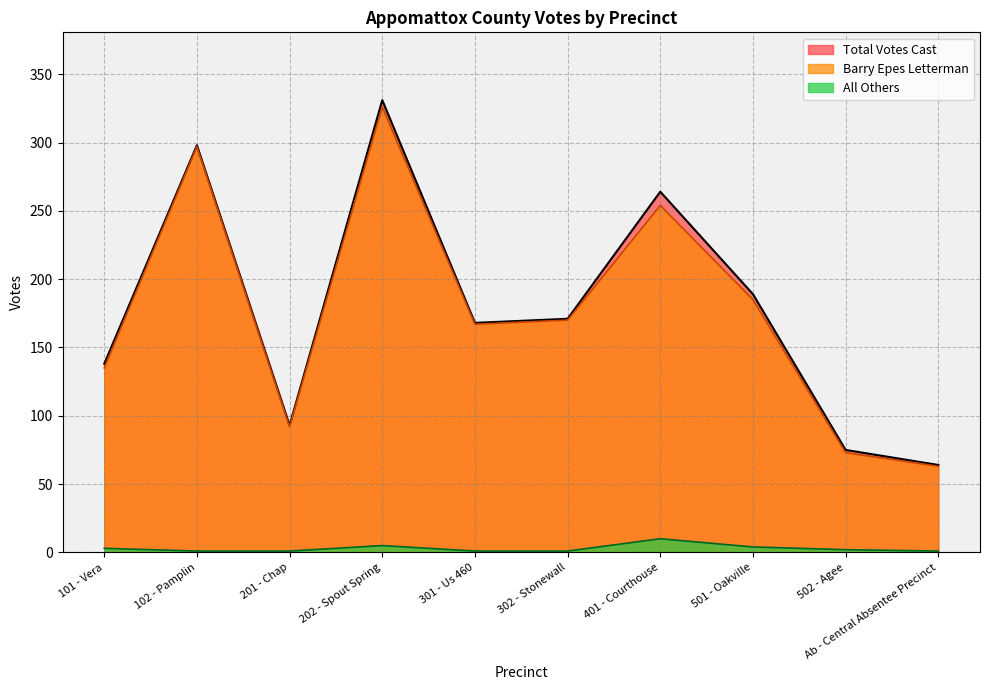

How many data points does each series have?

10